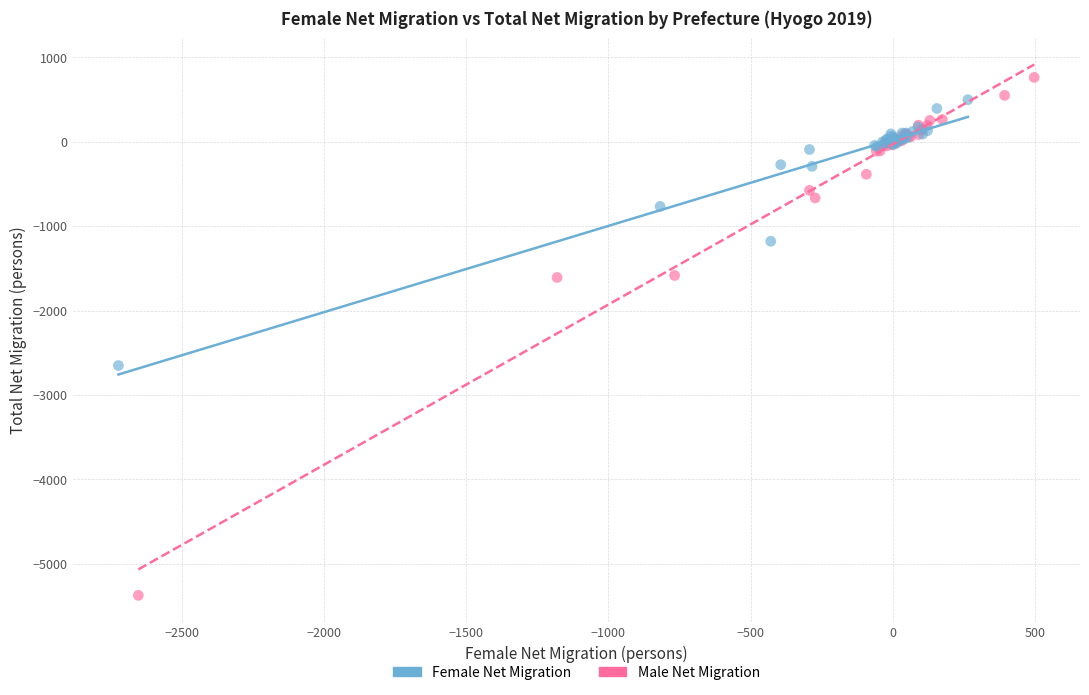

Which series reaches the minimum Y coordinate?

Female Net Migration